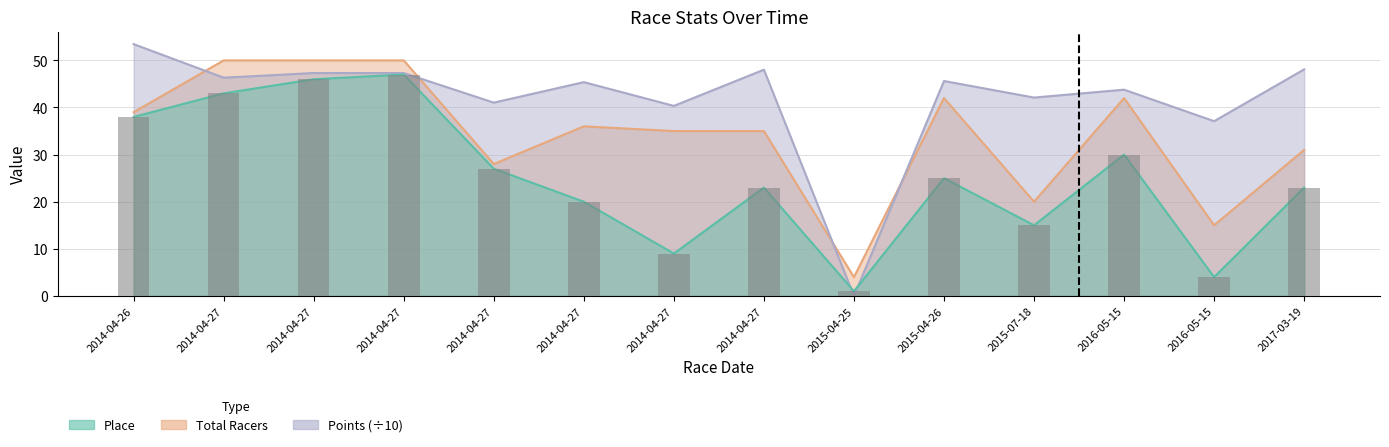

List the labels in order of Total Racers value, smallest first.

2015-04-25, 2016-05-15, 2015-07-18, 2014-04-27, 2017-03-19, 2014-04-27, 2014-04-27, 2014-04-27, 2014-04-26, 2015-04-26, 2016-05-15, 2014-04-27, 2014-04-27, 2014-04-27